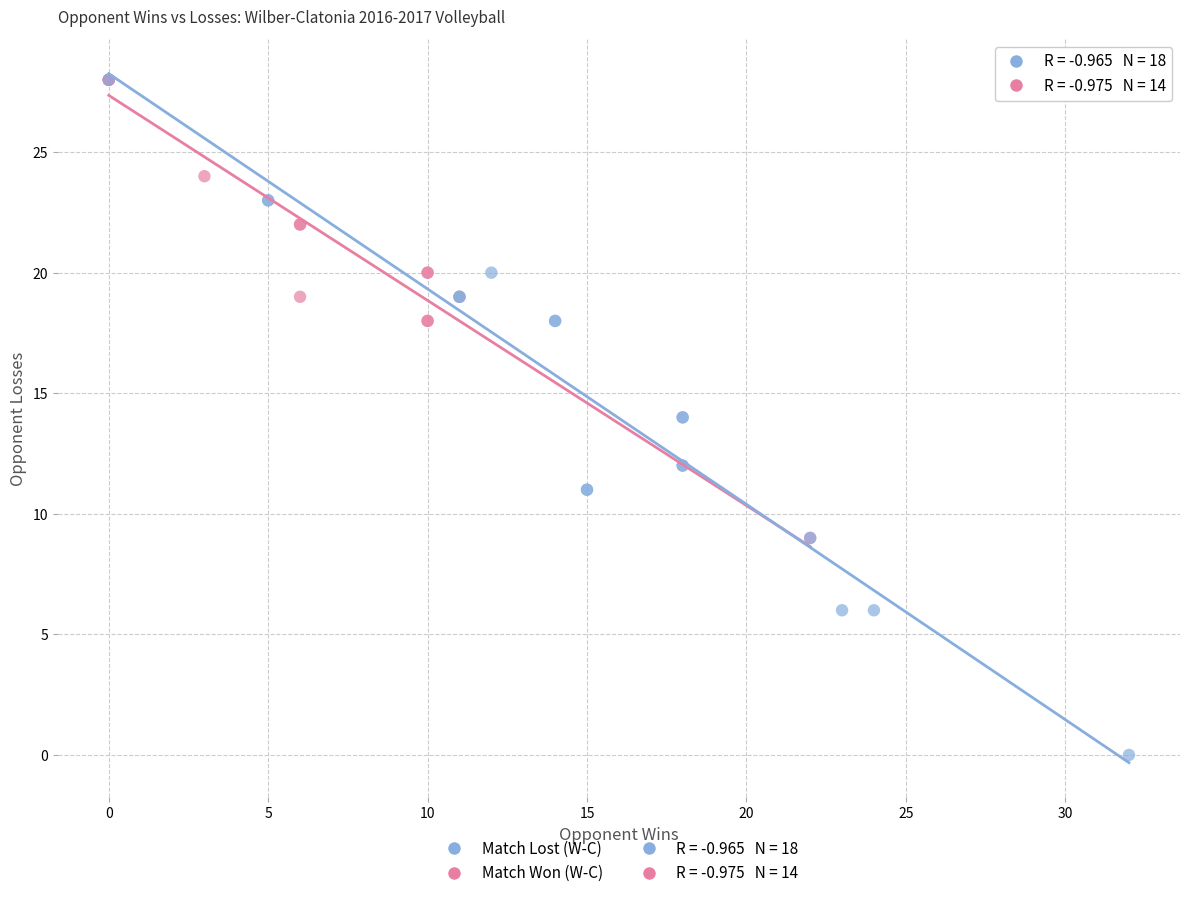

Which series has the largest Y range (max minus min)?

Match Lost (W-C)